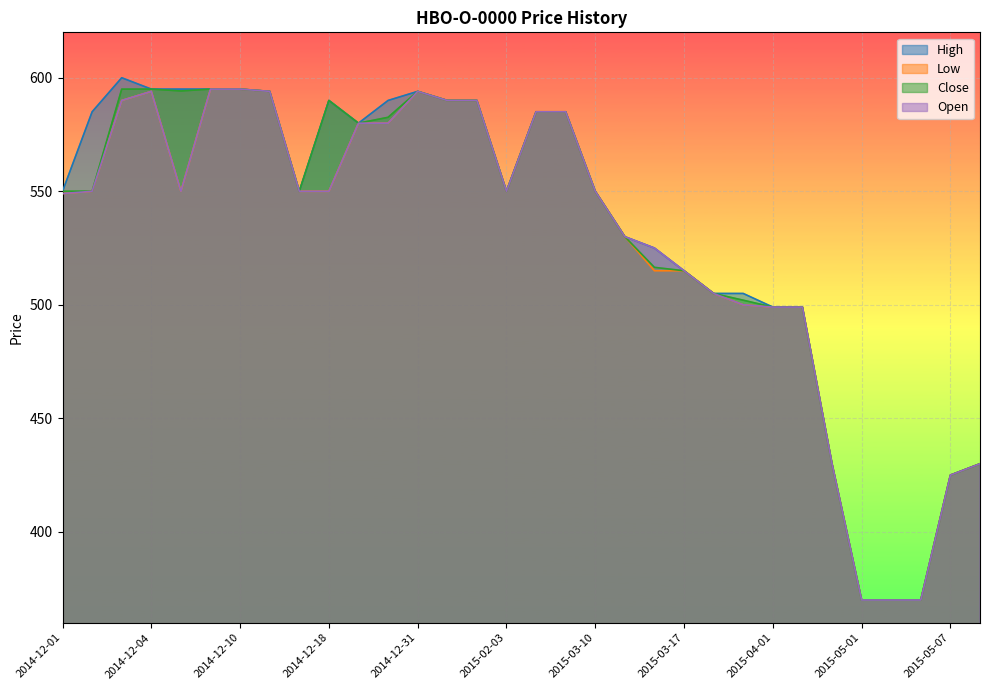

List the labels in order of High value, smallest first.

2015-05-01, 2015-05-04, 2015-05-05, 2015-05-07, 2015-04-30, 2015-05-08, 2015-04-01, 2015-04-08, 2015-03-27, 2015-03-30, 2015-03-17, 2015-03-16, 2015-03-12, 2014-12-01, 2014-12-17, 2015-02-03, 2015-03-10, 2014-12-22, 2014-12-02, 2015-02-18, 2015-02-23, 2014-12-18, 2014-12-30, 2015-01-27, 2015-02-02, 2014-12-15, 2014-12-31, 2014-12-04, 2014-12-08, 2014-12-09, 2014-12-10, 2014-12-03